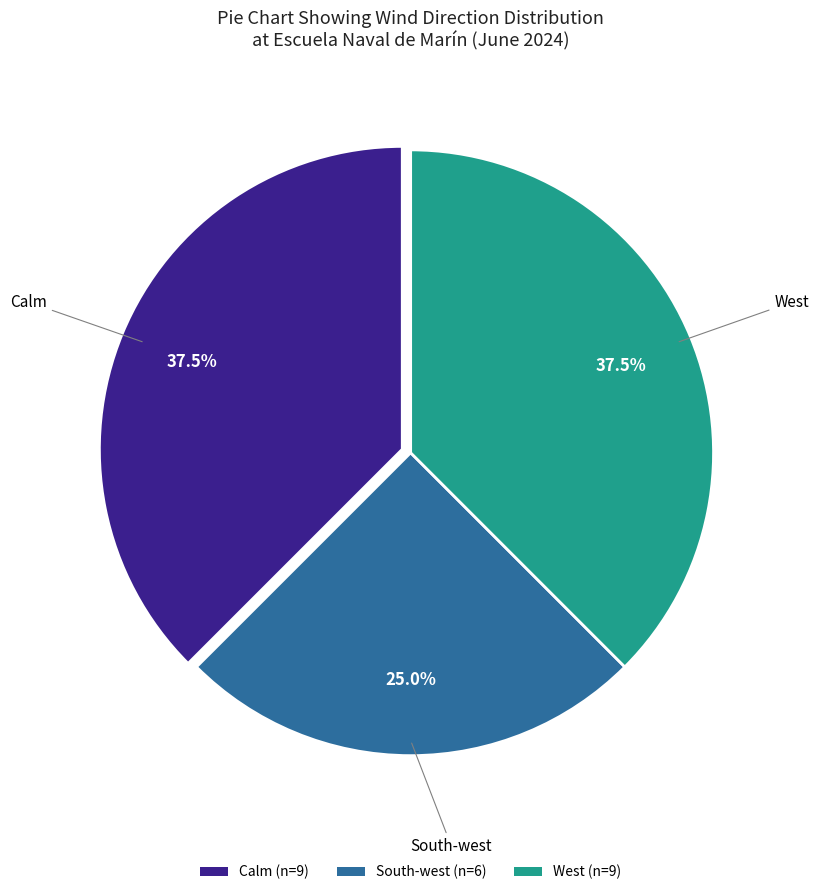

Is there any slice that represents more than half of the pie?

No